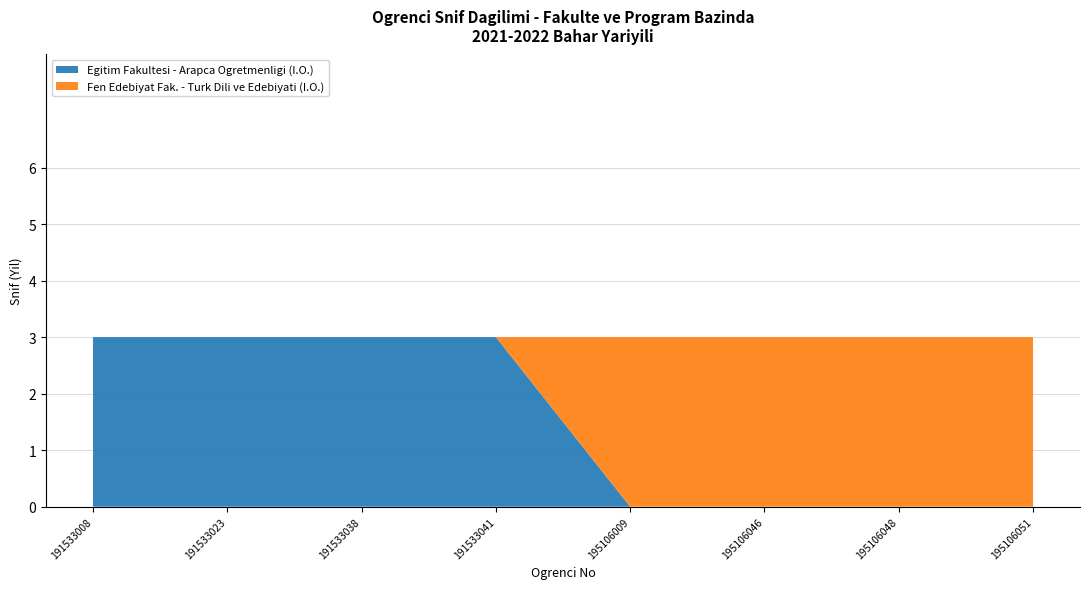

What is the difference between the Egitim Fakultesi - Arapca Ogretmenligi (I.O.) values at 191533041 and 195106046?

3